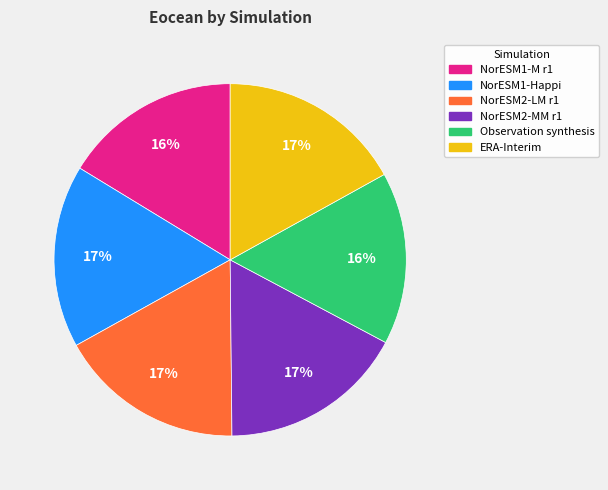

How many slices are in this pie chart?

6